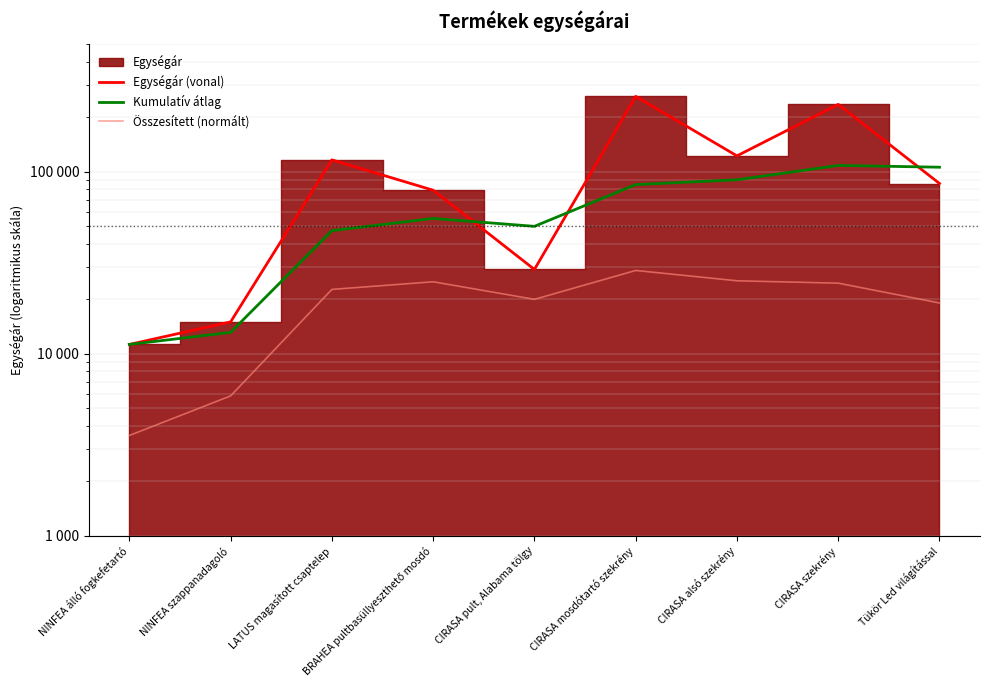

Reading left to right, transcribe all the data shown in this chart.

Egységár (vonal): NINFEA álló fogkefetartó=11230.0	NINFEA szappanadagoló=14940.0	LATUS magasított csaptelep=116000.0	BRAHEA pultbasüllyeszthető mosdó=79000.0	CIRASA pult, Alabama tölgy=29000.0	CIRASA mosdótartó szekrény=259000.0	CIRASA alsó szekrény=122000.0	CIRASA szekrény=234000.0	Tükör Led világítással=86000.0
Kumulatív átlag: NINFEA álló fogkefetartó=11230.0	NINFEA szappanadagoló=13085.0	LATUS magasított csaptelep=47390.0	BRAHEA pultbasüllyeszthető mosdó=55292.5	CIRASA pult, Alabama tölgy=50034.0	CIRASA mosdótartó szekrény=84861.7	CIRASA alsó szekrény=90167.1	CIRASA szekrény=108146.2	Tükör Led világítással=105685.6
Összesített (normált): NINFEA álló fogkefetartó=3551.2	NINFEA szappanadagoló=5858.7	LATUS magasított csaptelep=22532.4	BRAHEA pultbasüllyeszthető mosdó=24815.7	CIRASA pult, Alabama tölgy=19871.7	CIRASA mosdótartó szekrény=28632.7	CIRASA alsó szekrény=25127.3	CIRASA szekrény=24383.8	Tükör Led világítással=18978.3